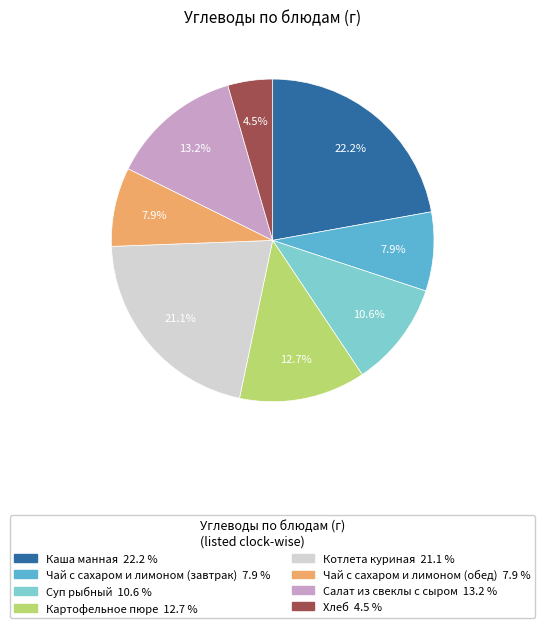

What is the smallest slice in the pie chart?

Хлеб